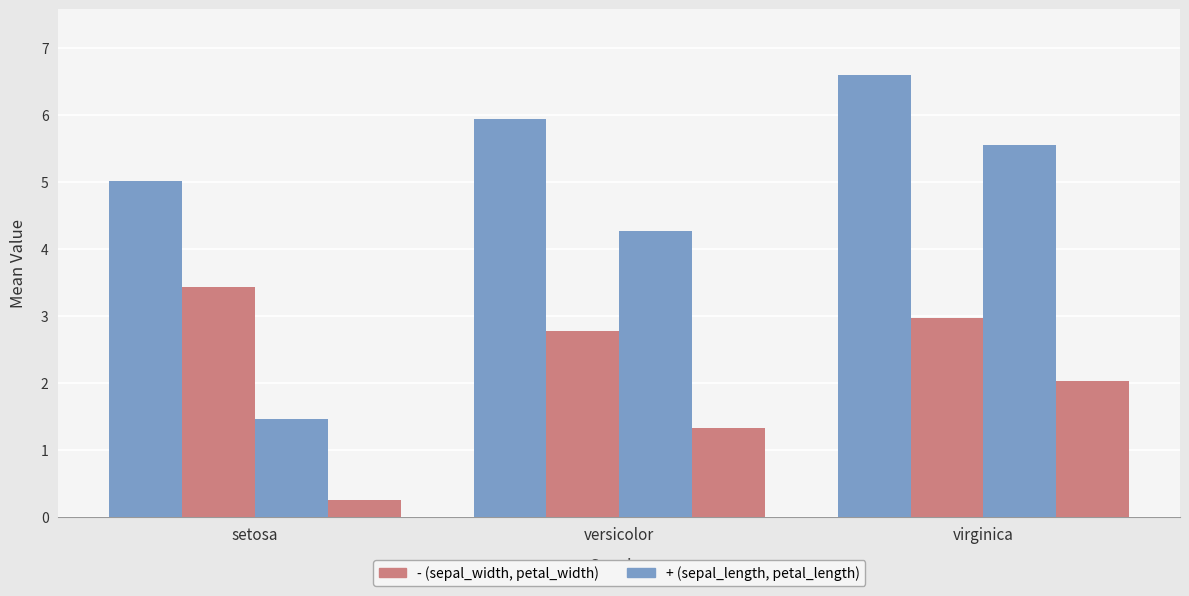

How many groups of bars are there?

3